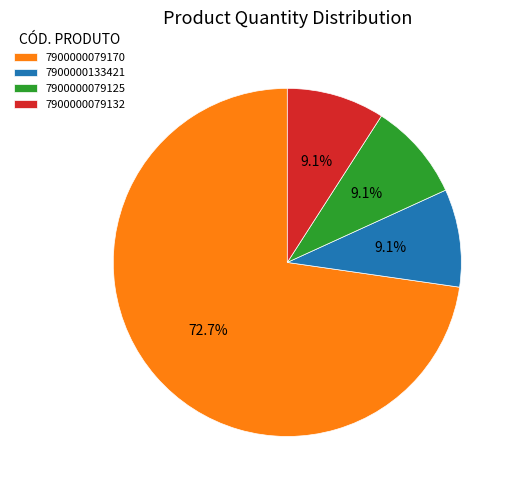

What percentage is the 7900000079170 slice, to the nearest percent?

73%